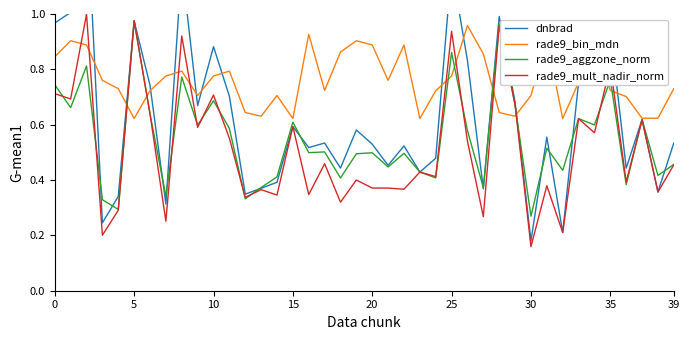

True or false: dnbrad and rade9_mult_nadir_norm intersect in this chart.

True